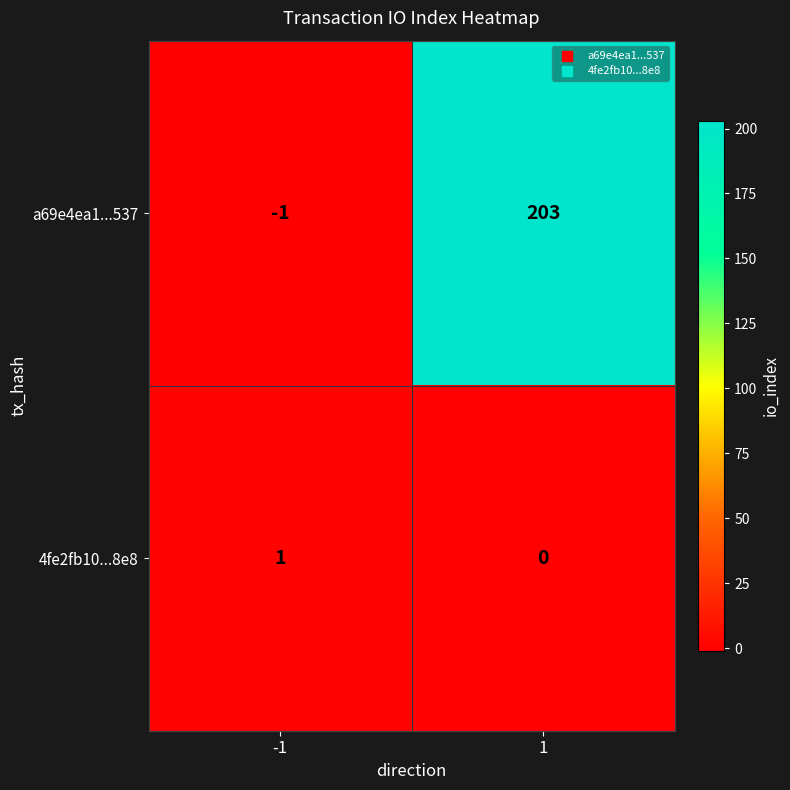

How many categories are shown in the chart?

2